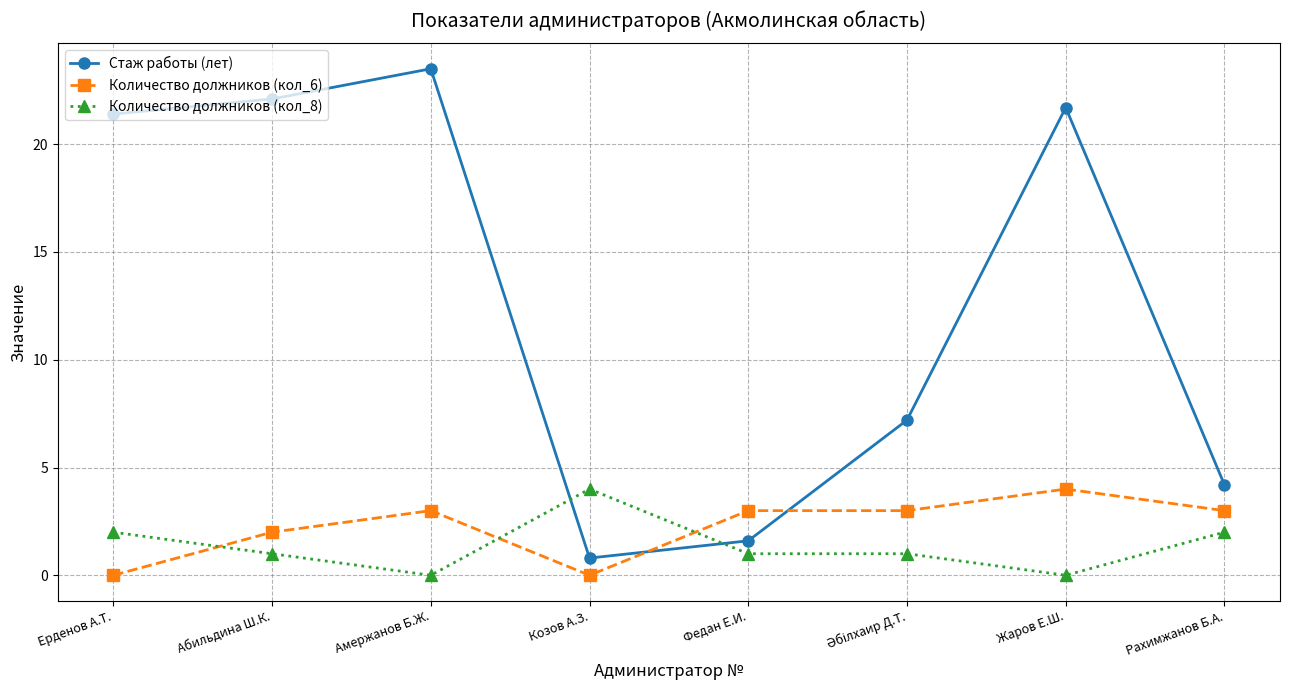

The value of Стаж работы (лет) at Абильдина Ш.К. is 22.1. True or false?

True